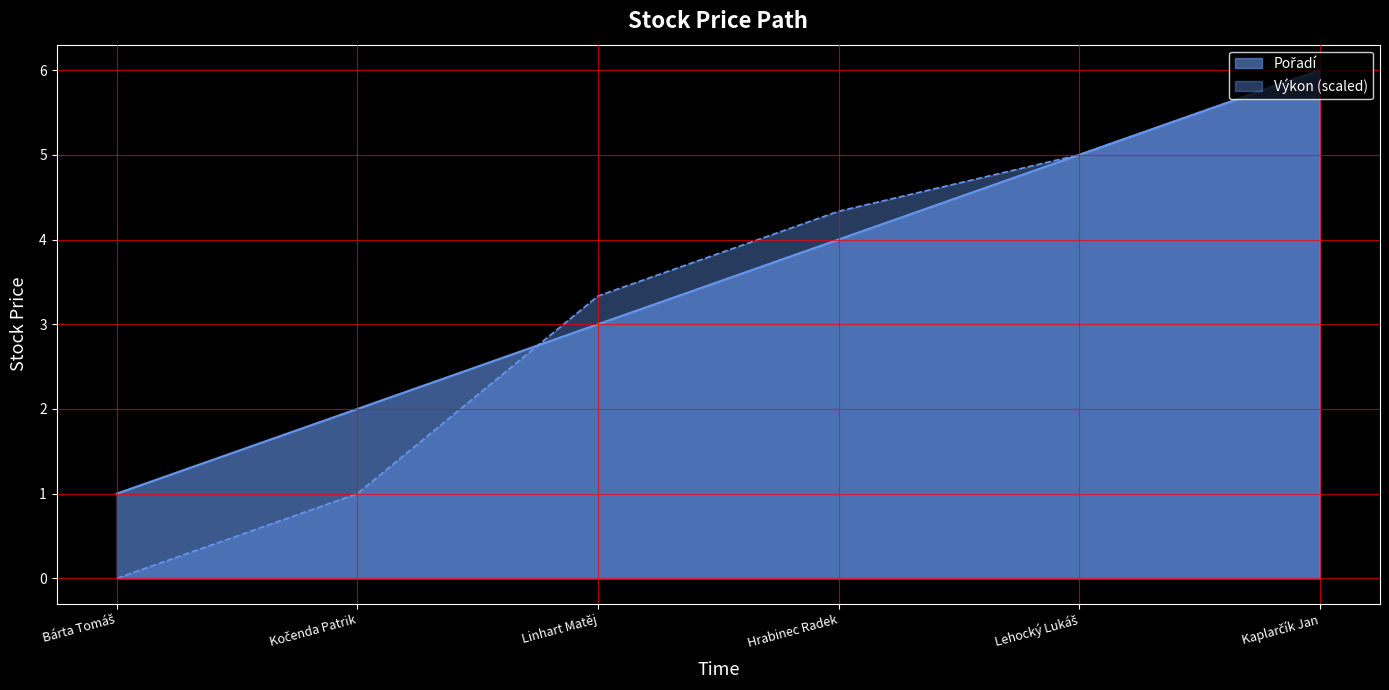

How many values in the Pořadí series exceed 4?

2